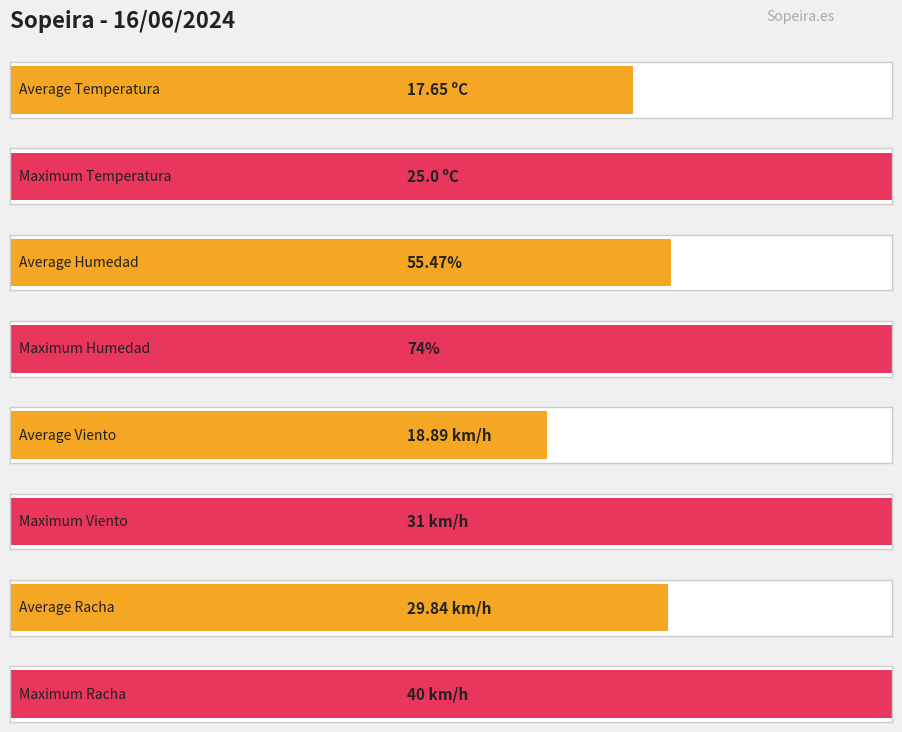

List the series in order of their peak value, highest first.

Humedad (%), Racha (km/h), Velocidad del viento (km/h), Temperatura (ºC)